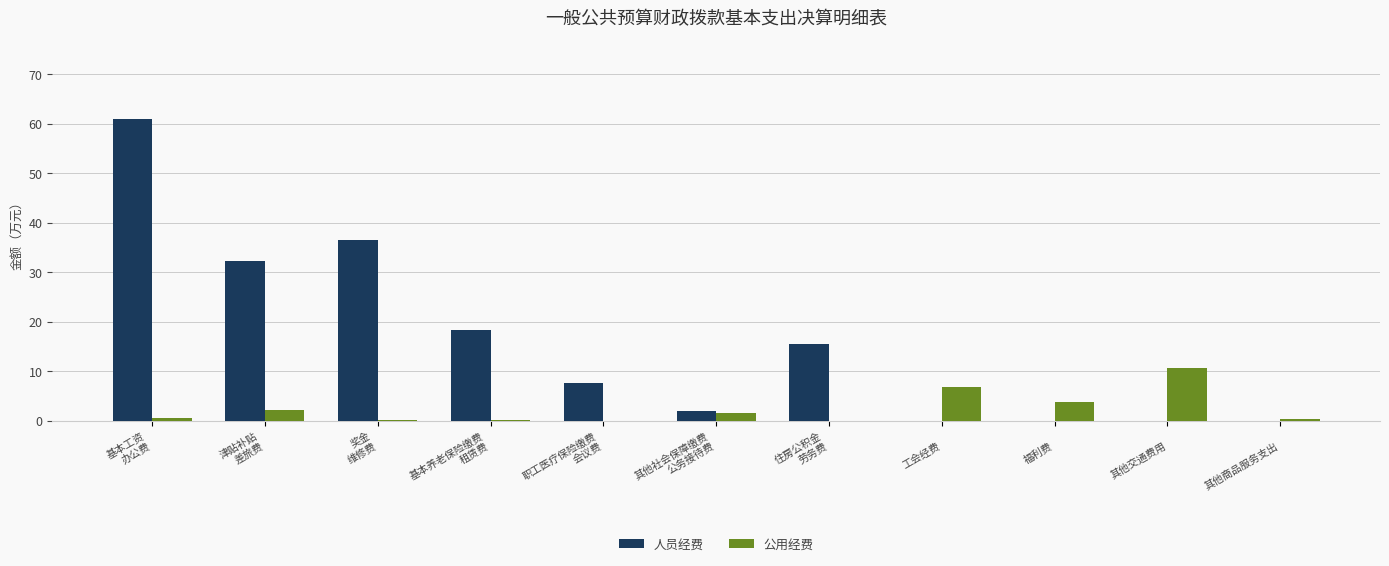

The 人员经费 series shows 0.0 at 
福利费. True or false?

True